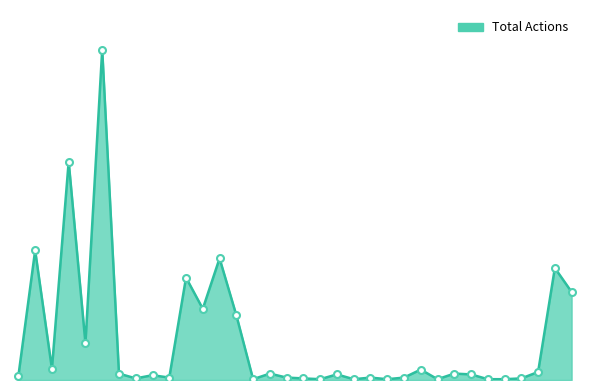

Is this an area chart (filled region under the line)?

Yes